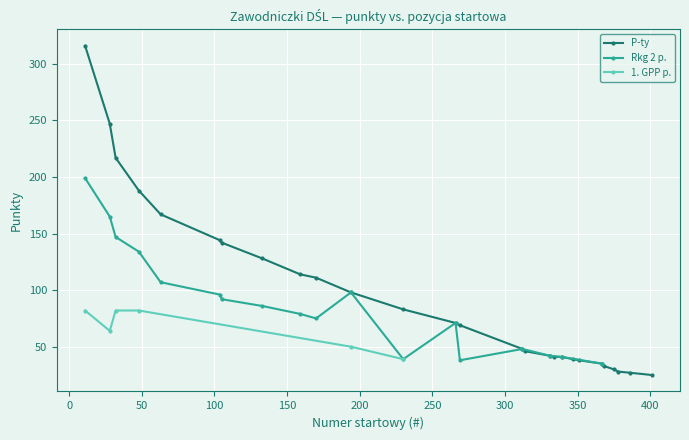

True or false: Rkg 2 p. and 1. GPP p. intersect in this chart.

False